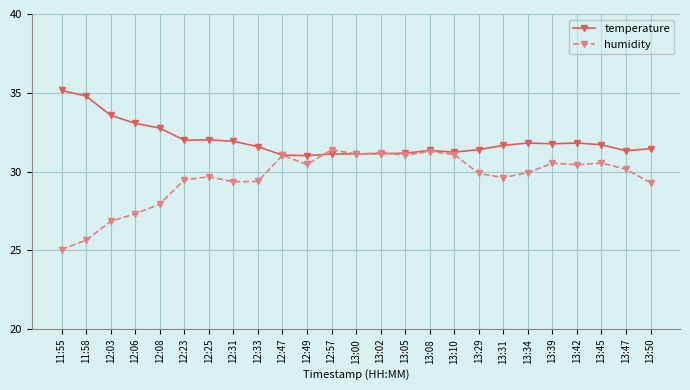

At which category does the chart reach its minimum across all series?

11:55